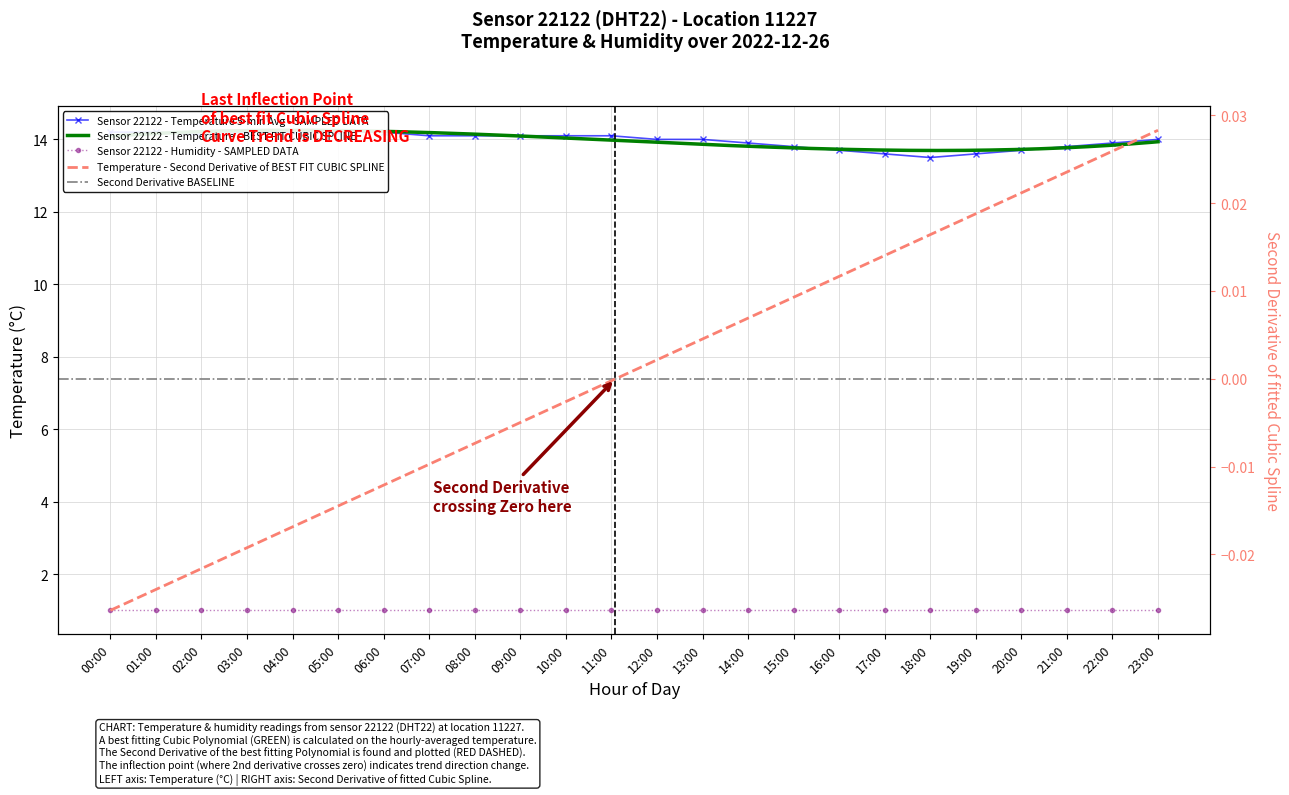

What position from the right is 02:00?

22